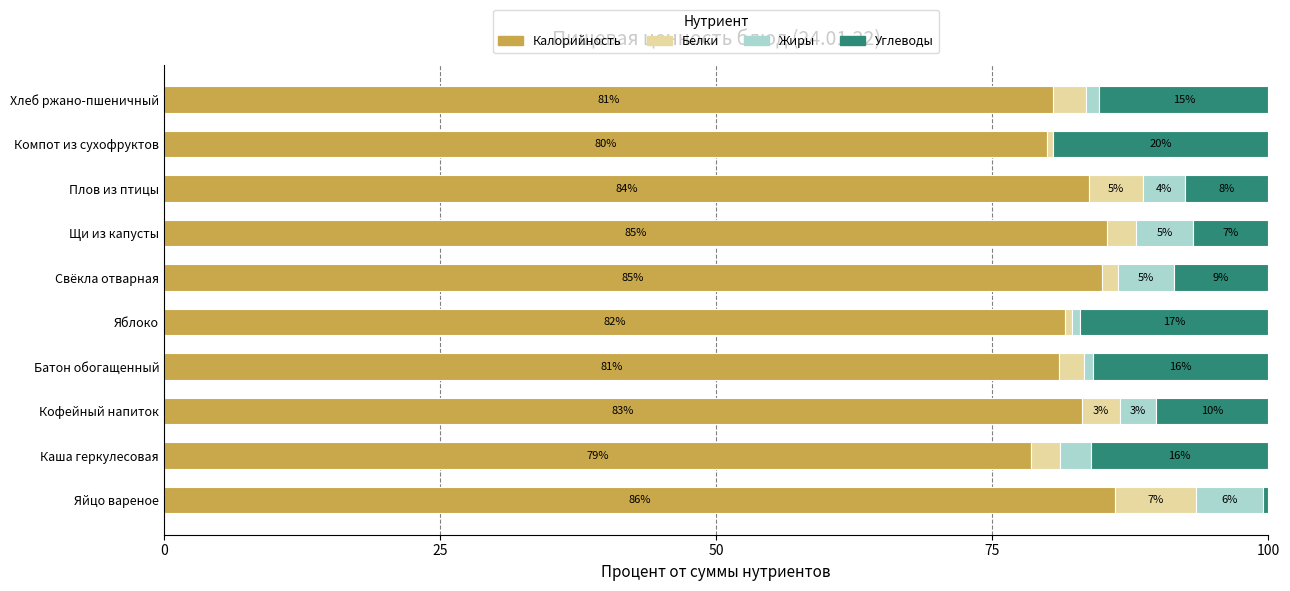

What is the highest value of the Калорийность series?

86.1